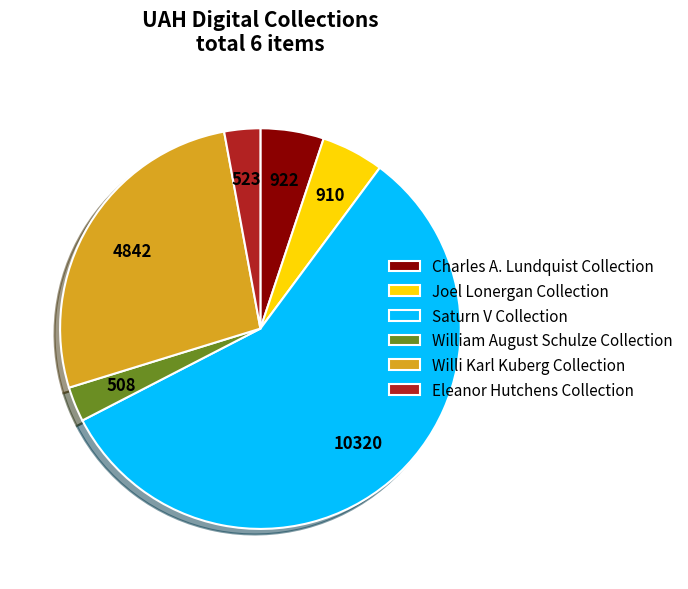

Is it true that William August Schulze Collection is 3% of the pie?

True